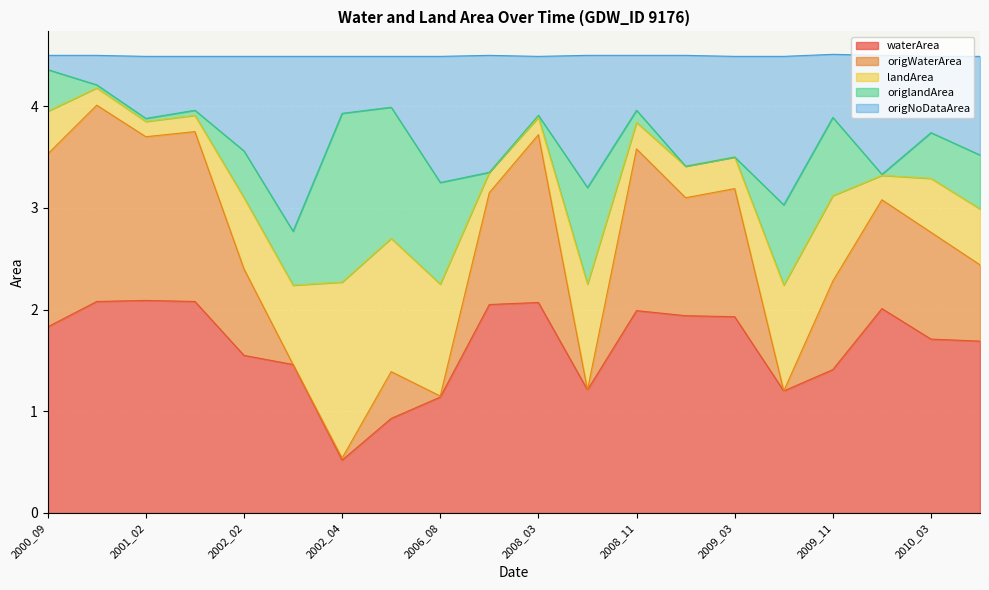

How many data points in waterArea are less than 1?

2